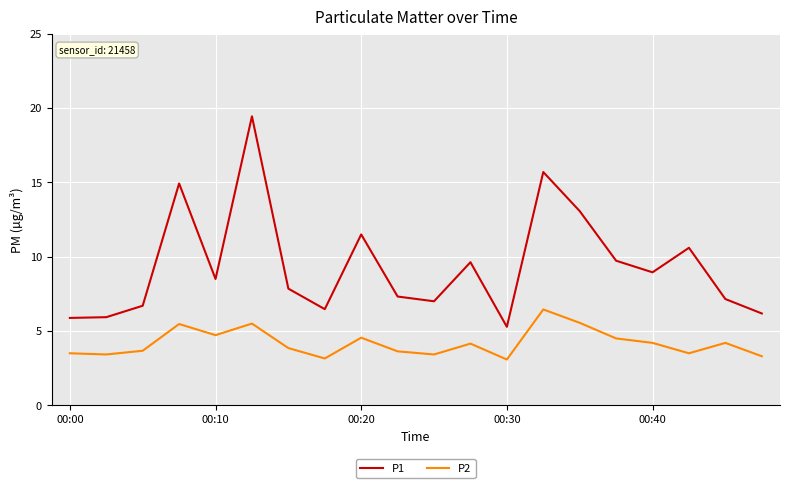

Which series has the largest range (max minus min)?

P1